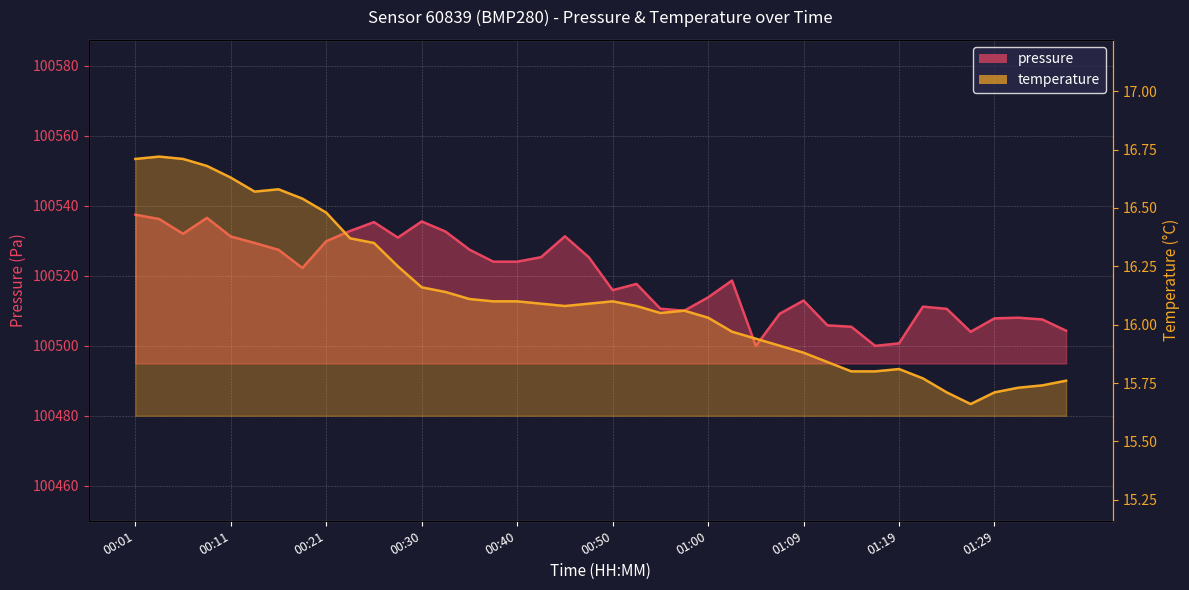

What are all the series names shown in the legend?

pressure, temperature